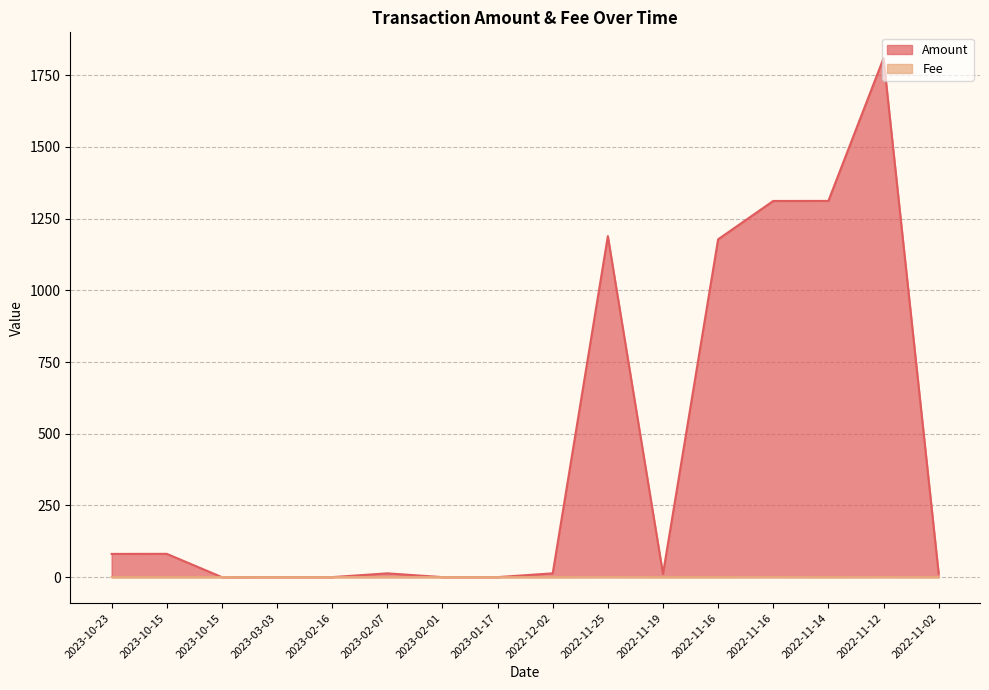

What are all the series names shown in the legend?

Amount, Fee